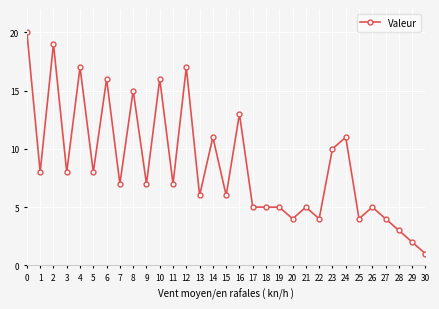

Reading left to right, list all the values displayed in this chart.

20	8	19	8	17	8	16	7	15	7	16	7	17	6	11	6	13	5	5	5	4	5	4	10	11	4	5	4	3	2	1